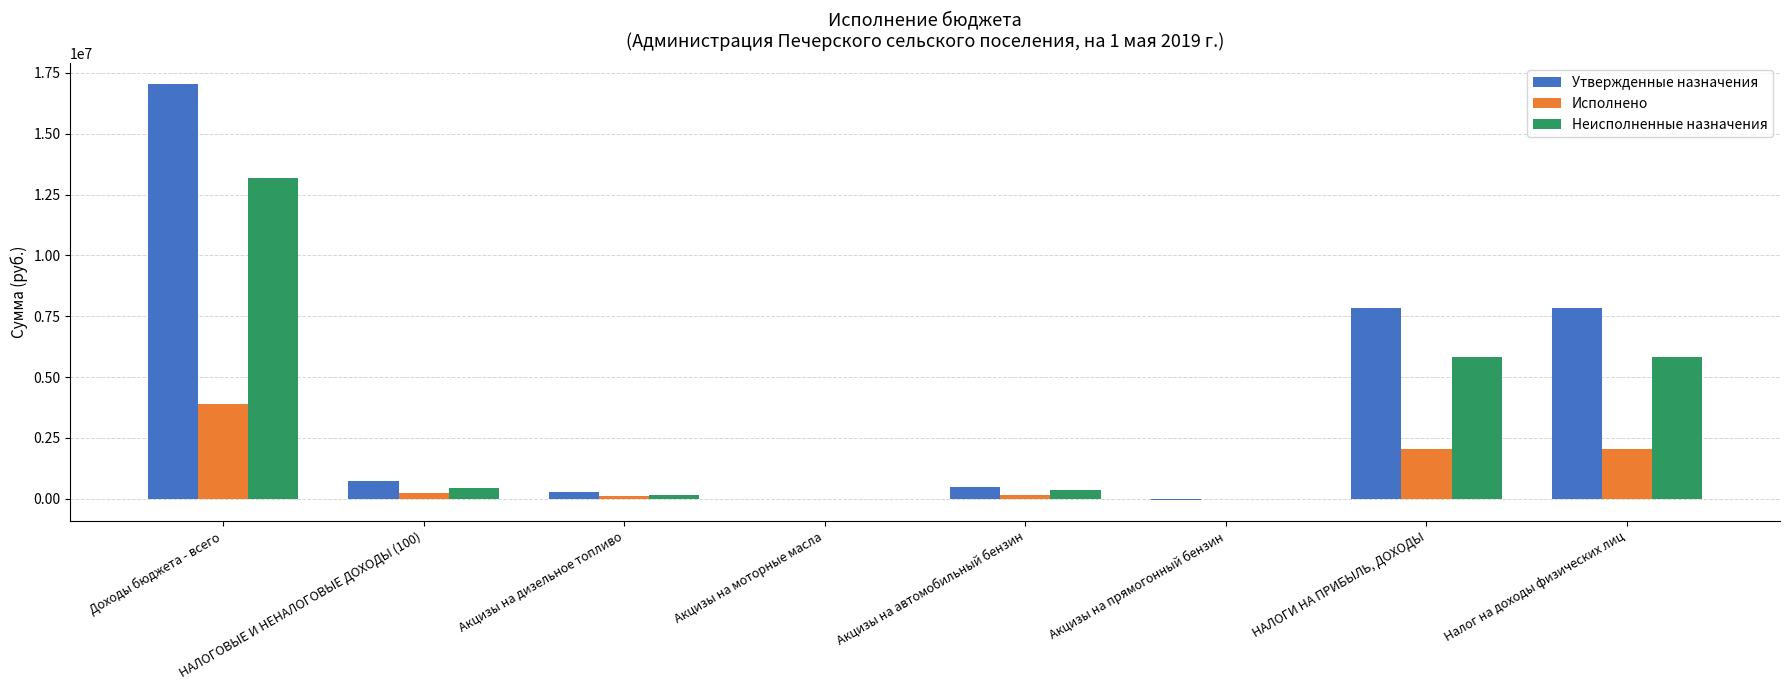

The value of Утвержденные назначения at Доходы бюджета - всего is 17043491.7. True or false?

True